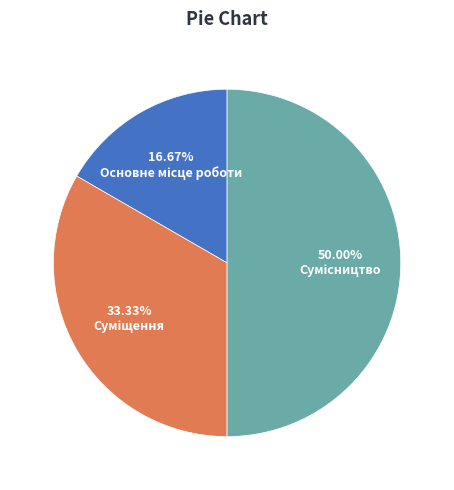

How many slices are in this pie chart?

3